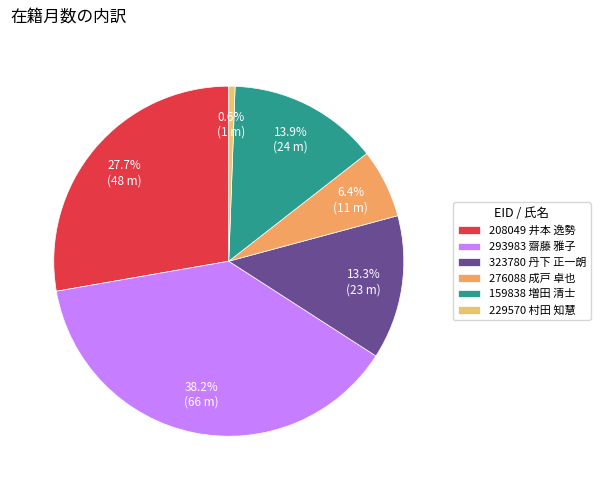

Which category has the smallest portion of the pie?

229570